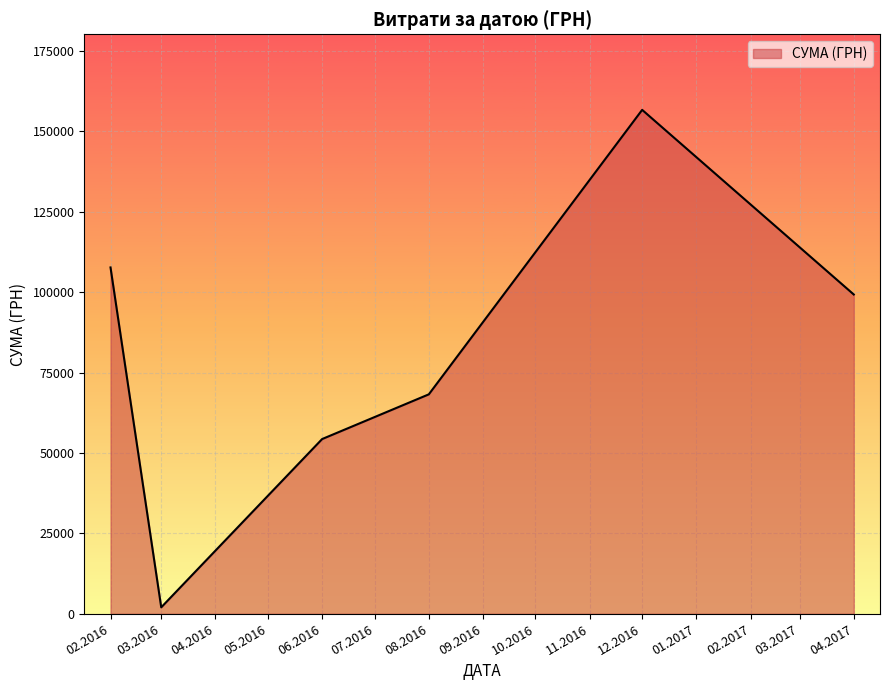

Where is the first local maximum?

12.2016